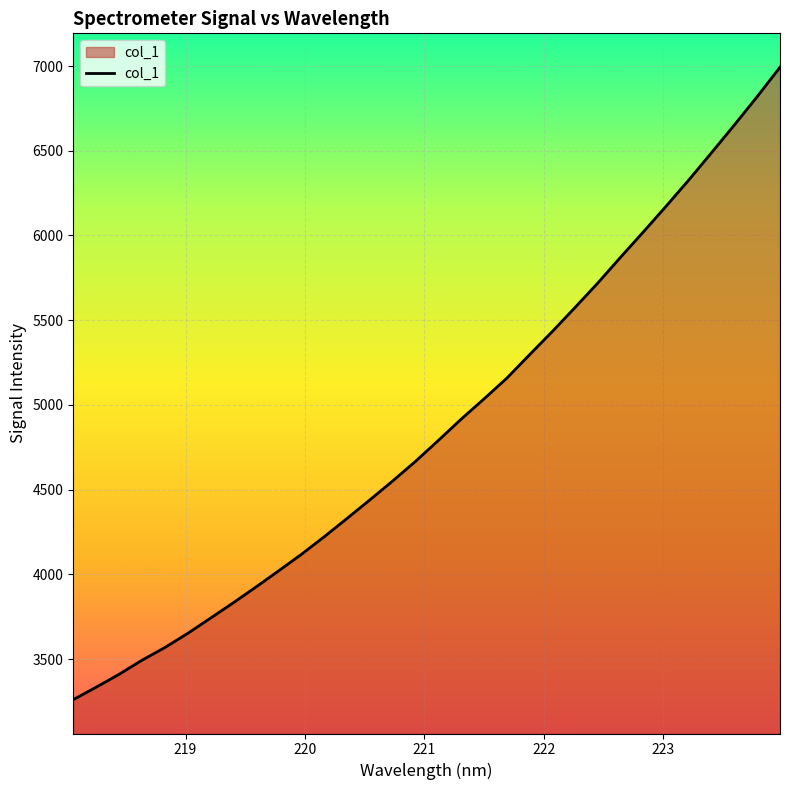

What is the difference between the maximum and minimum values?

3732.7